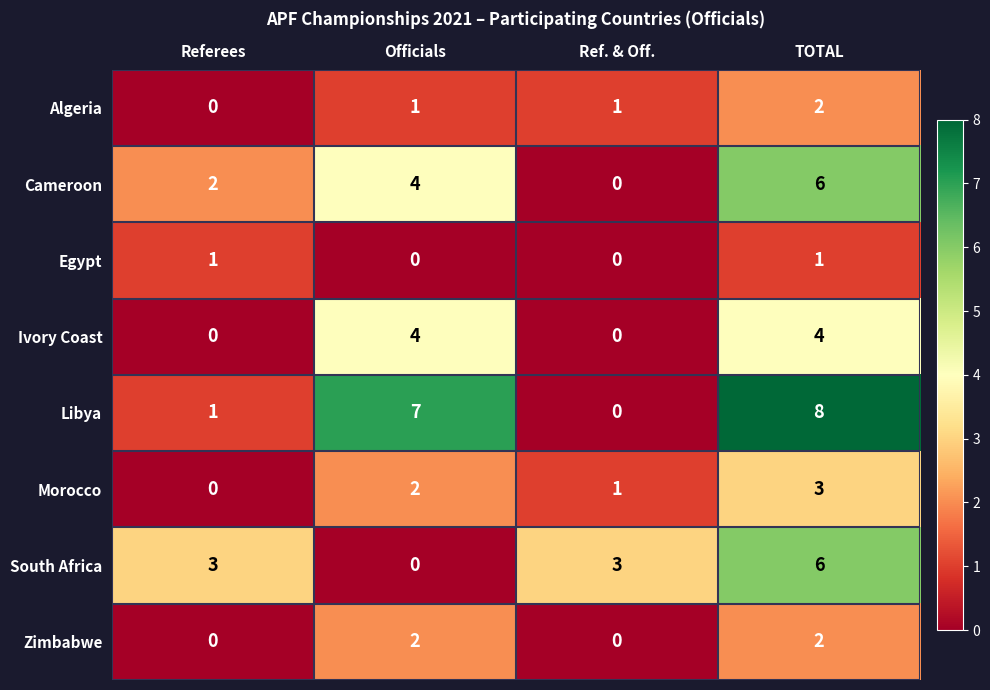

Is it true that South Africa equals 5 at Ref. & Off.?

False